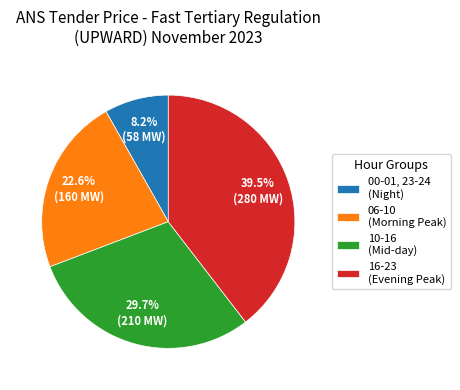

Approximately how many times larger is the value at 06-10 (Morning Peak) compared to 16-23 (Evening Peak)?

0.6